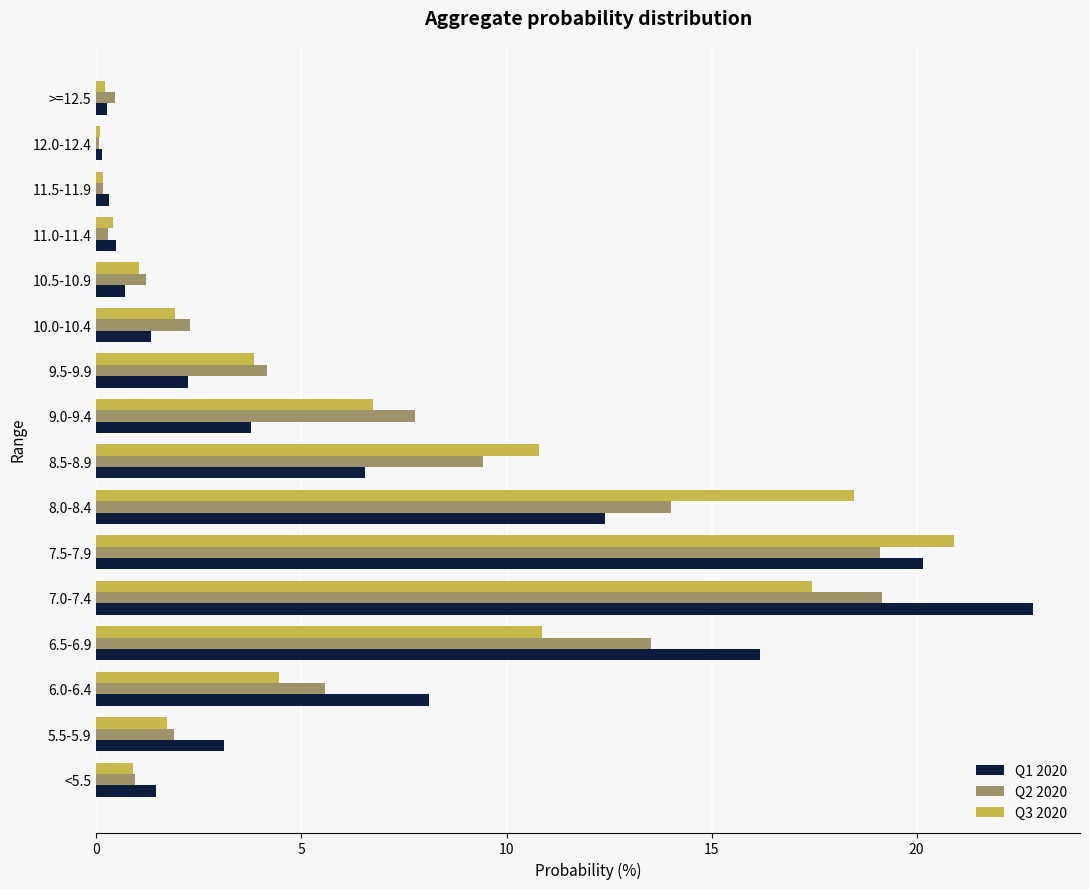

Which category has the highest value across all series?

7.0-7.4